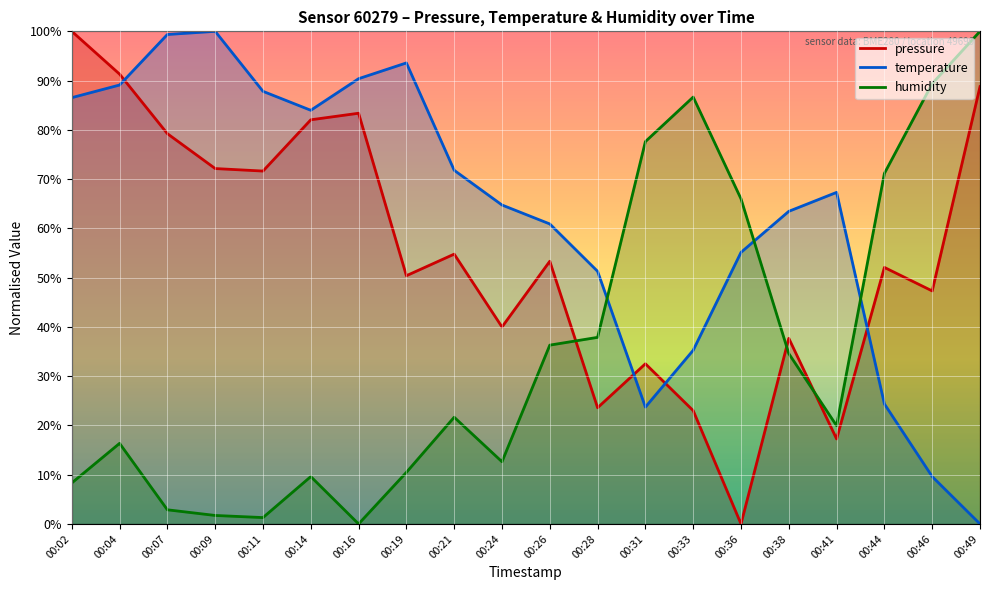

At which label does temperature first exceed 67?

00:02